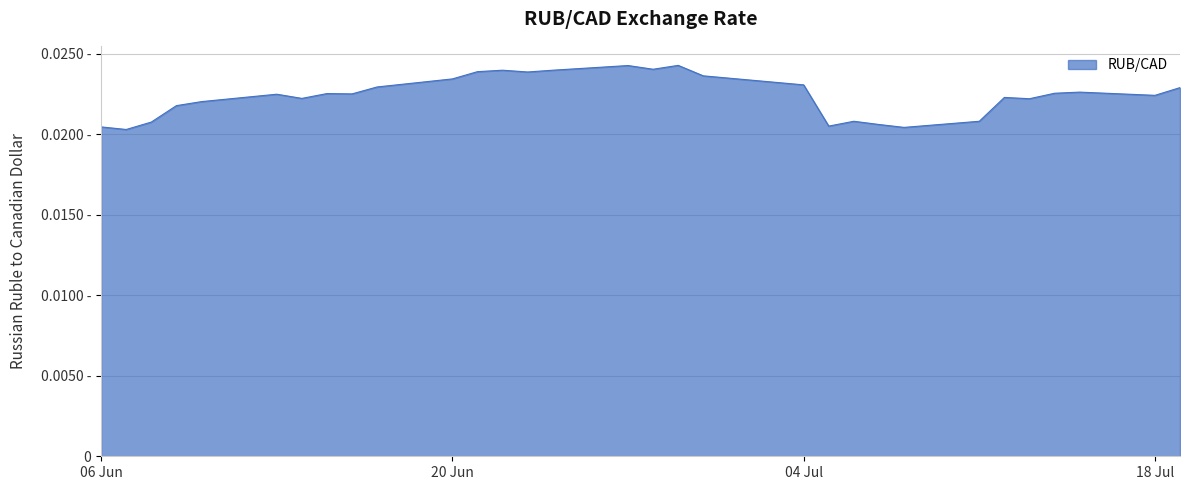

Does the chart display data point markers on the line(s)?

No